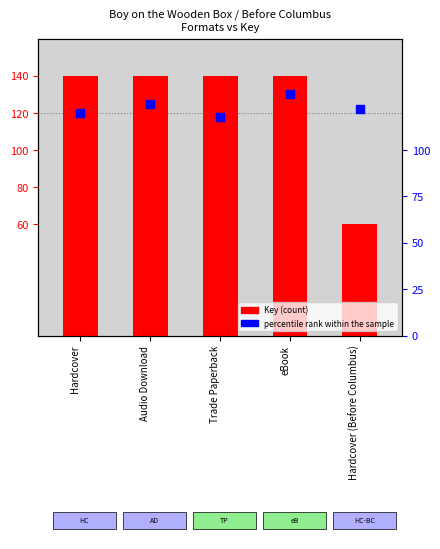

At how many categories does at least one series exceed 98?

5